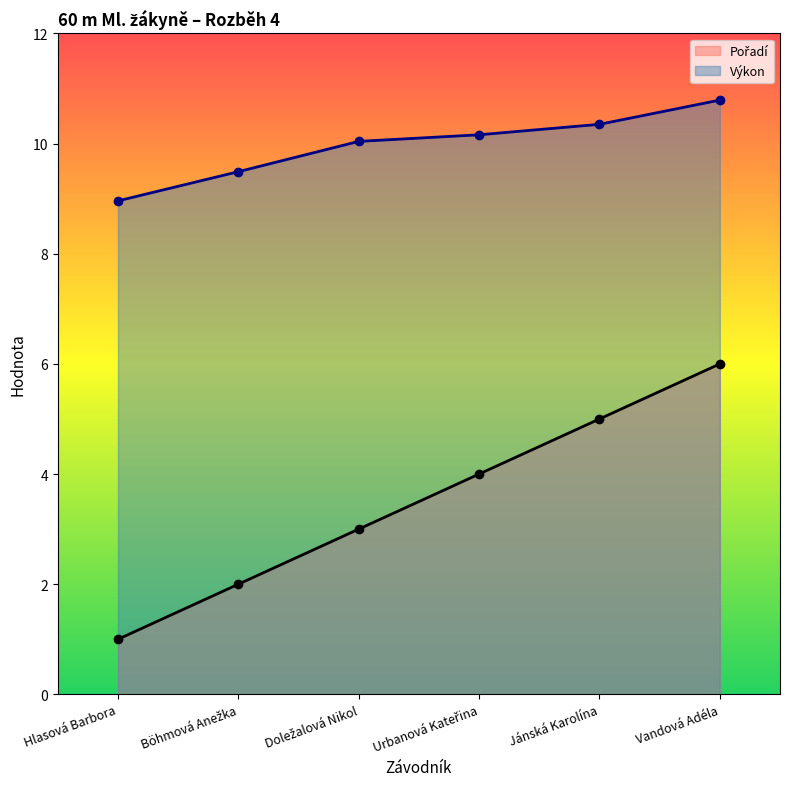

What is the difference between the Pořadí values at Doležalová Nikol and Hlasová Barbora?

2.0